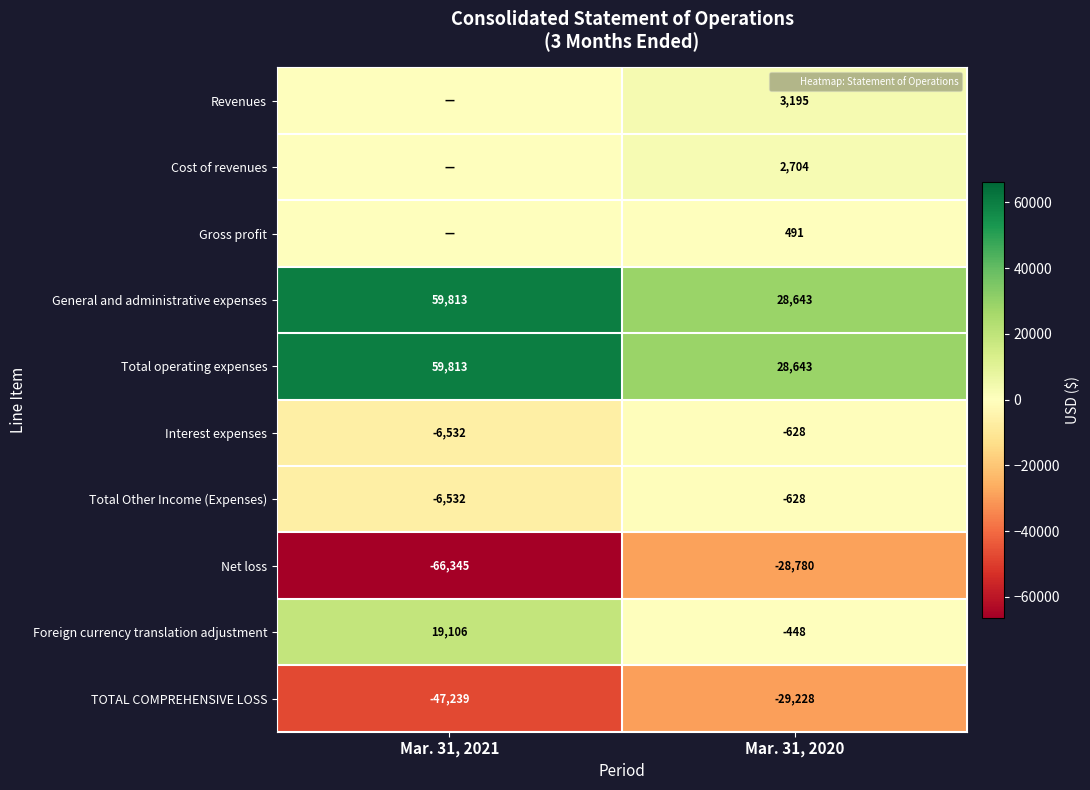

Which series has the largest total across all categories?

General and administrative expenses